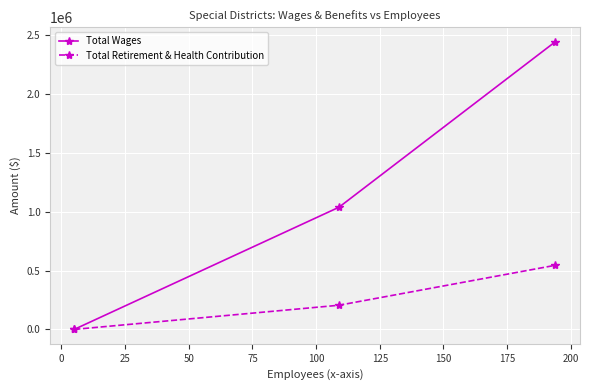

Count the Total Retirement & Health Contribution values in the range 0 to 544678.

3